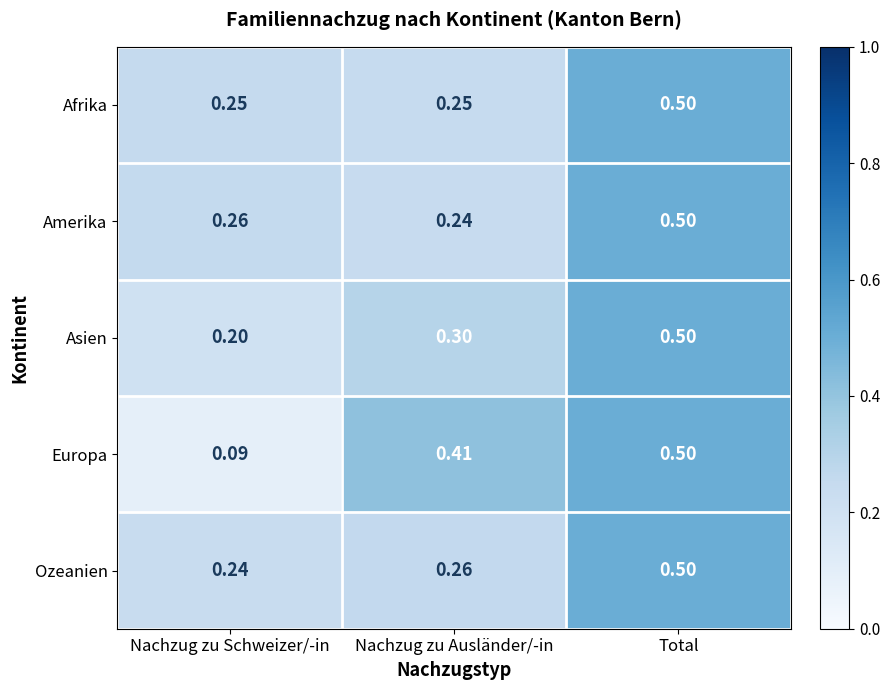

Is the value of Amerika at Nachzug zu Schweizer/-in greater than the value of Ozeanien at Total?

No